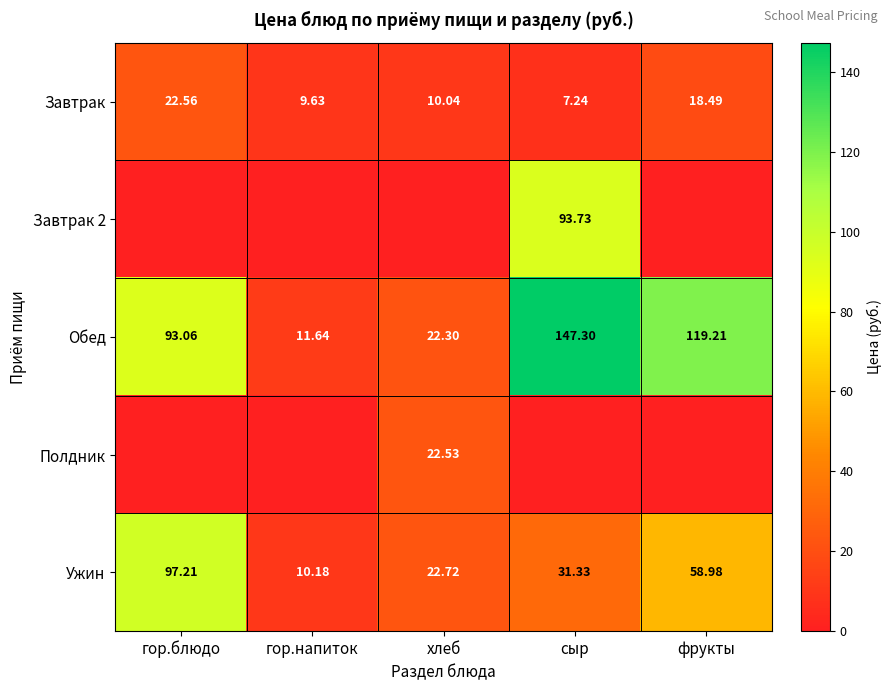

What is the total value across all series at хлеб?

77.6